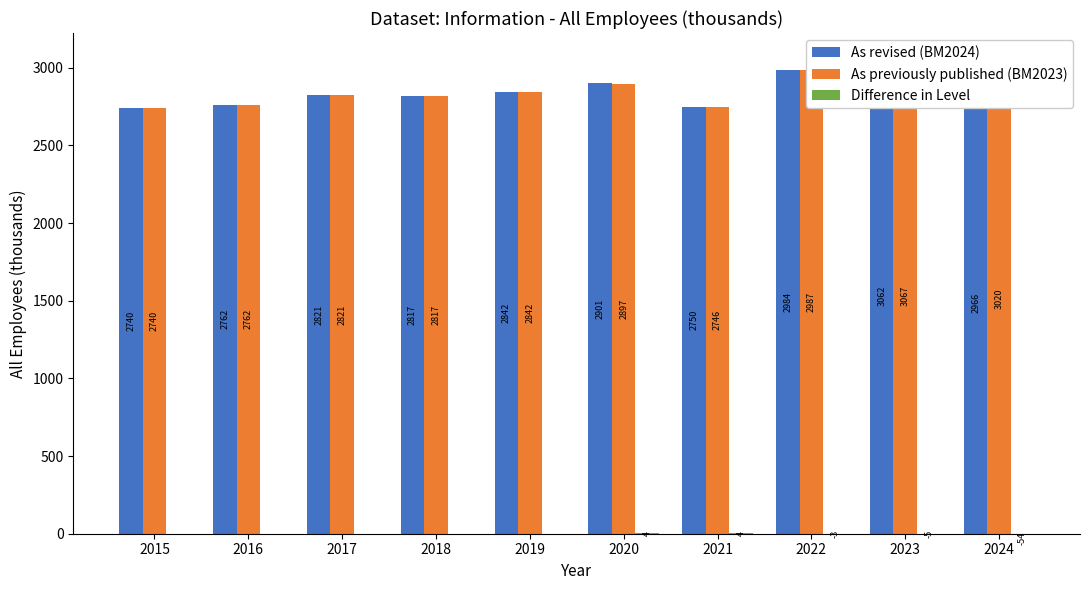

The value of Difference in Level at 2020 is 6. True or false?

False